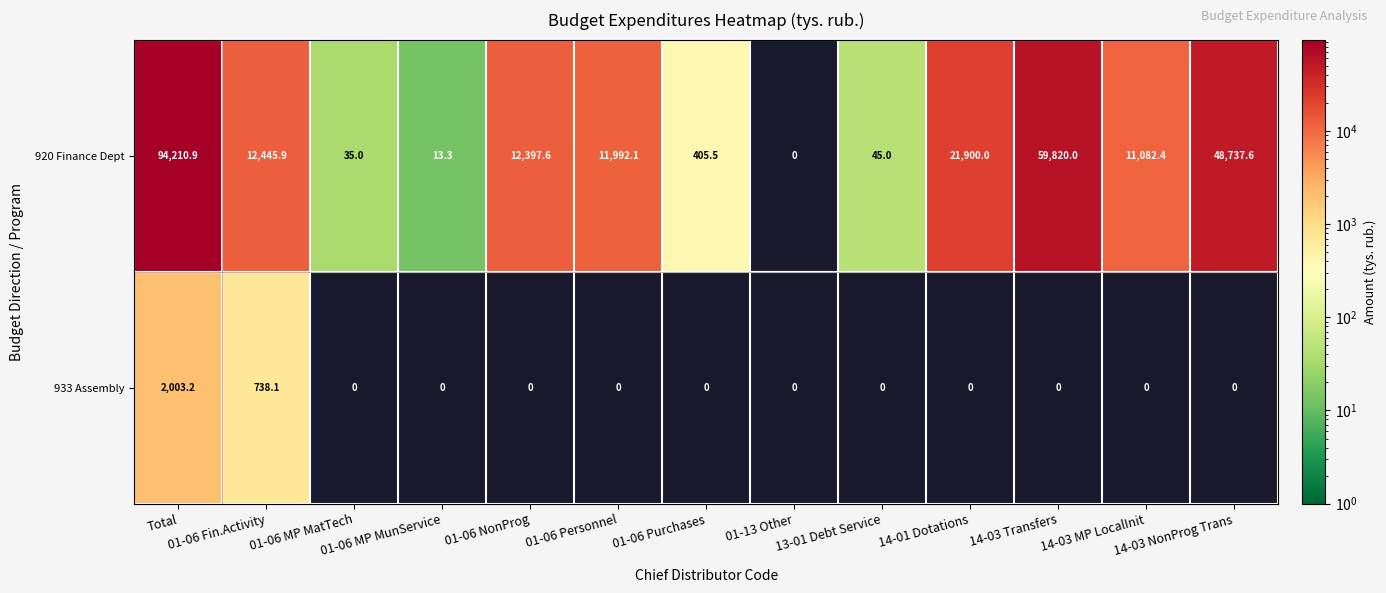

How many categories are shown in the chart?

13